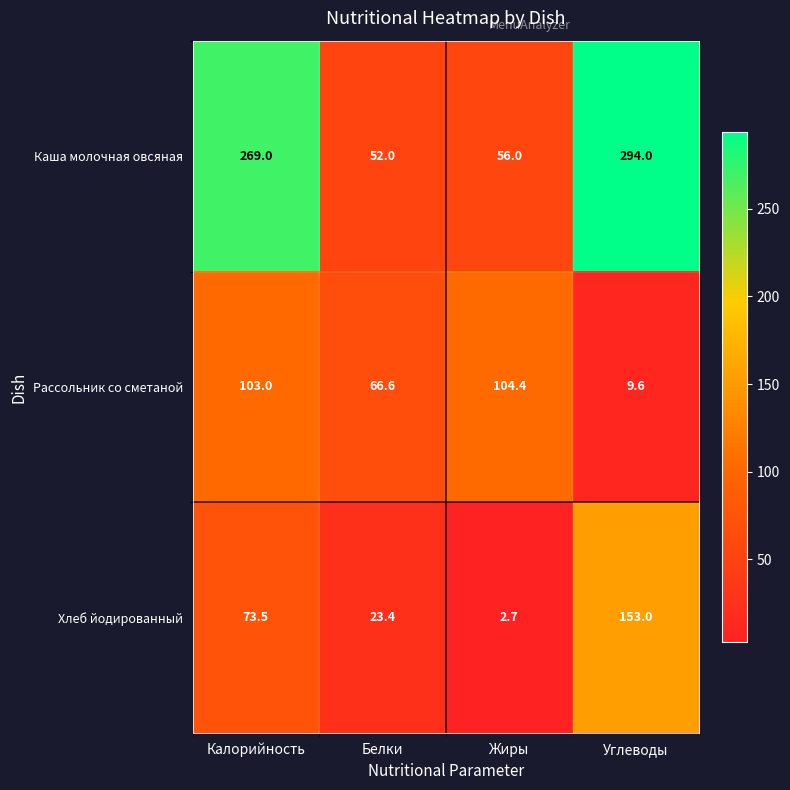

Reading right to left, transcribe all the data shown in this chart.

Каша молочная овсяная: Углеводы=294.0	Жиры=56.0	Белки=52.0	Калорийность=269.0
Рассольник со сметаной: Углеводы=9.6	Жиры=104.4	Белки=66.6	Калорийность=103.0
Хлеб йодированный: Углеводы=153.0	Жиры=2.7	Белки=23.4	Калорийность=73.5